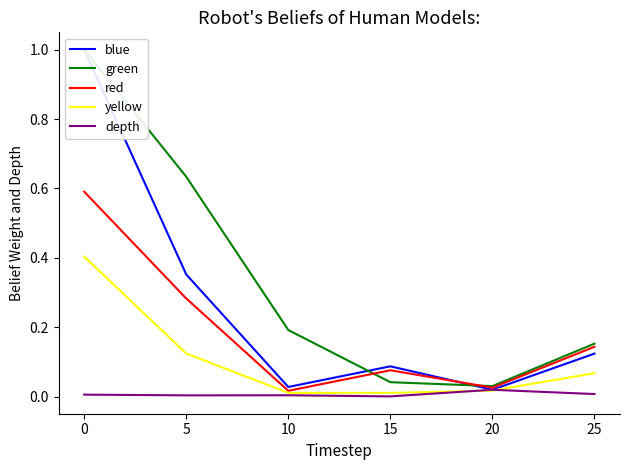

Which series has the largest total across all categories?

green